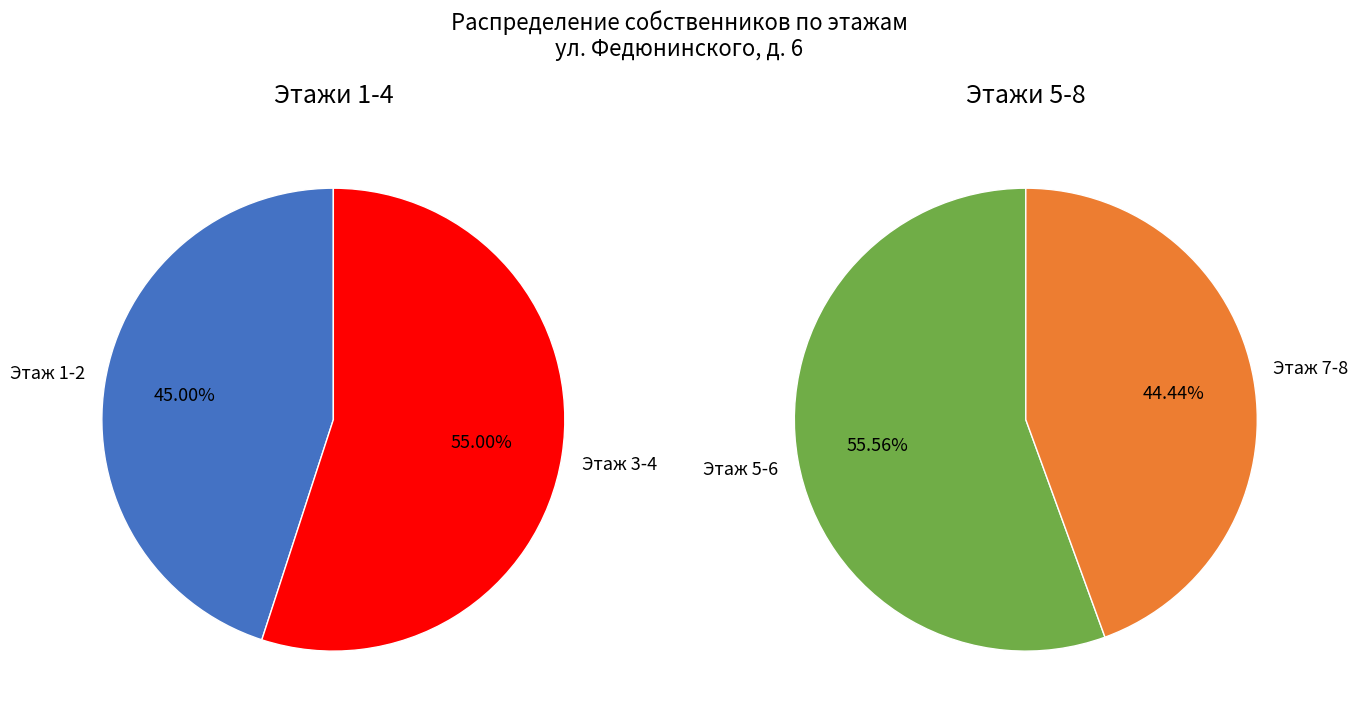

The Этаж 2 slice represents 6% of the pie. True or false?

False